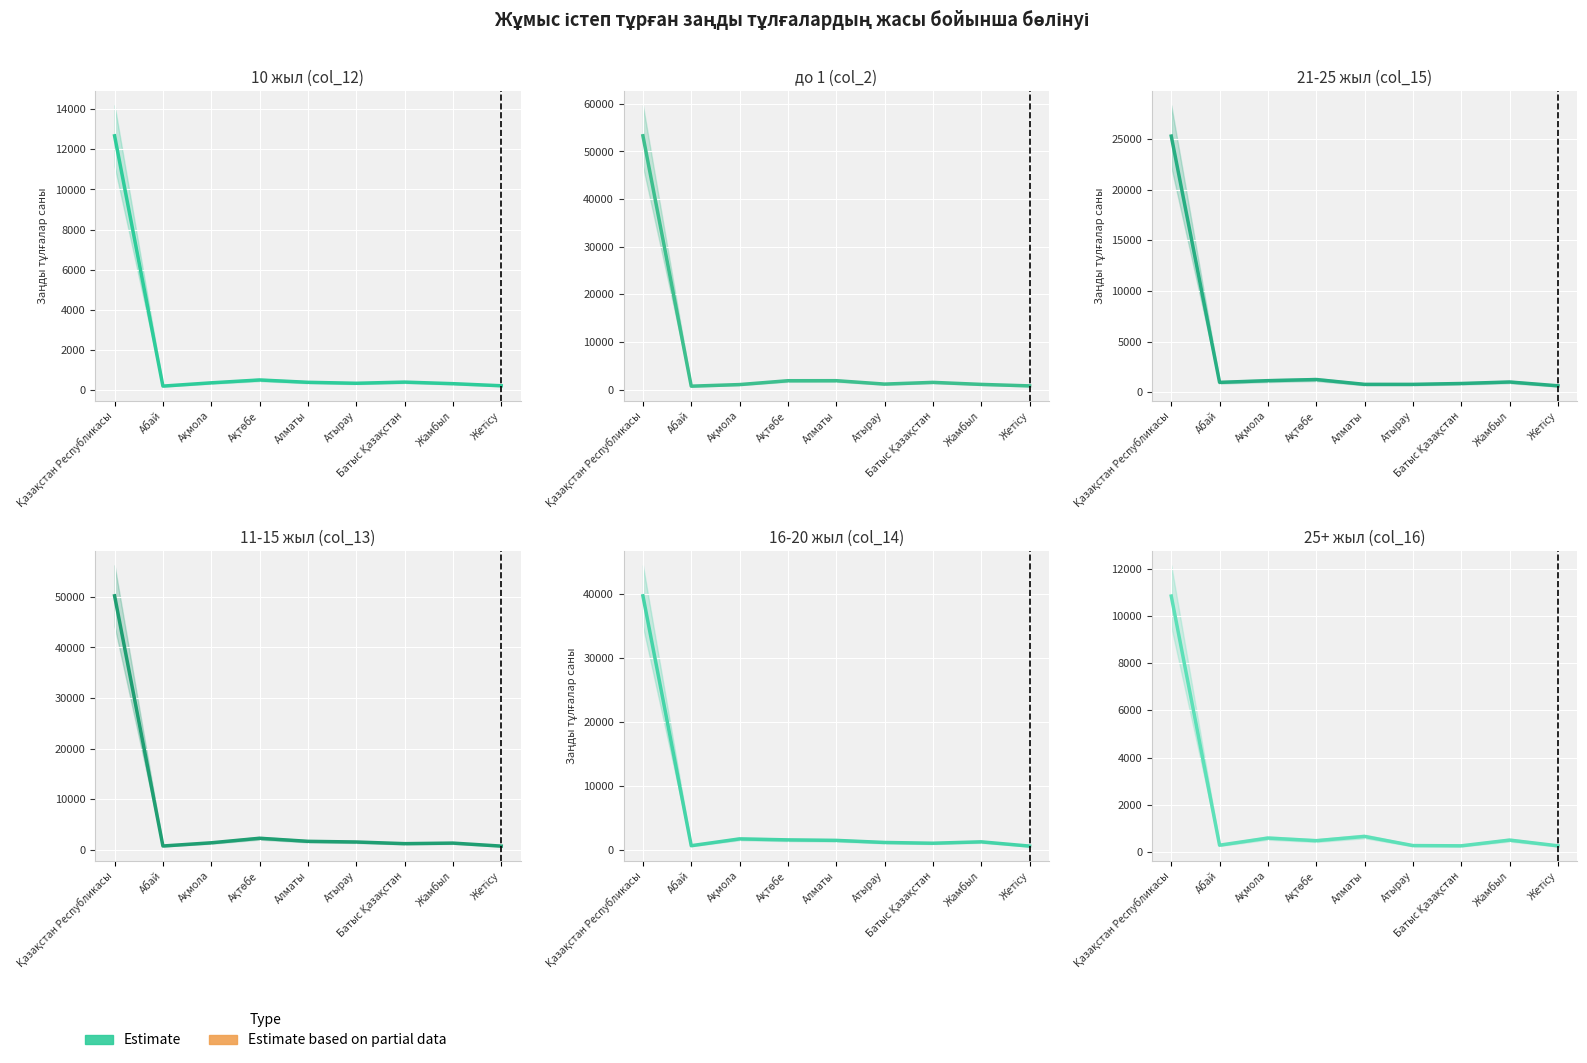

The chart shows a value of 274 at Атырау. True or false?

True